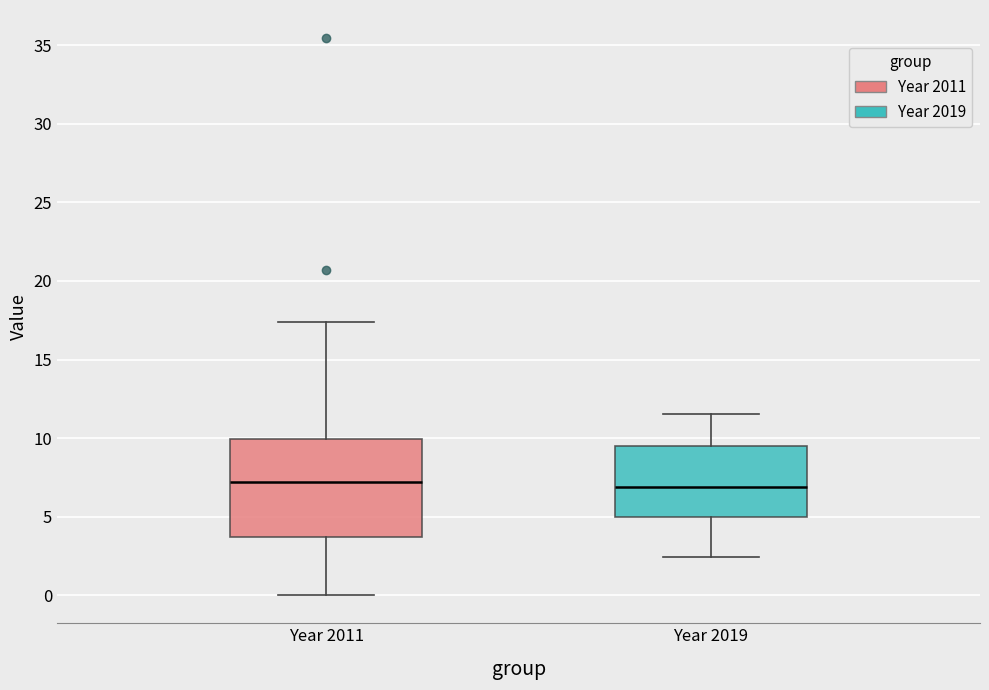

Where is the lower edge of the box for Year 2019 on the y-axis? The values are not printed on the chart, so give them approximately, as read against the axis.

5.0